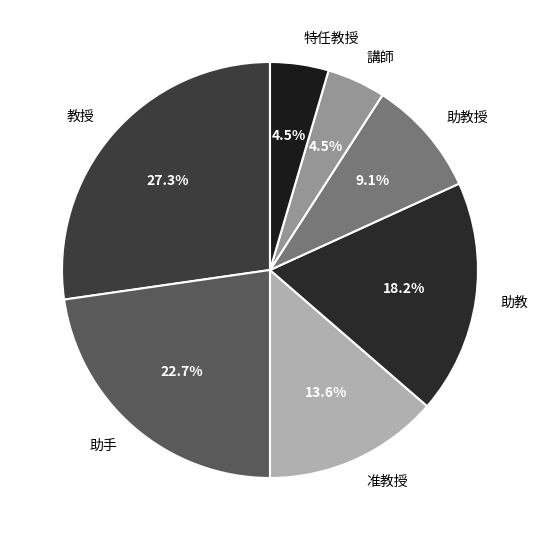

What is the total percentage of 助教授 and 助手?

31.8%